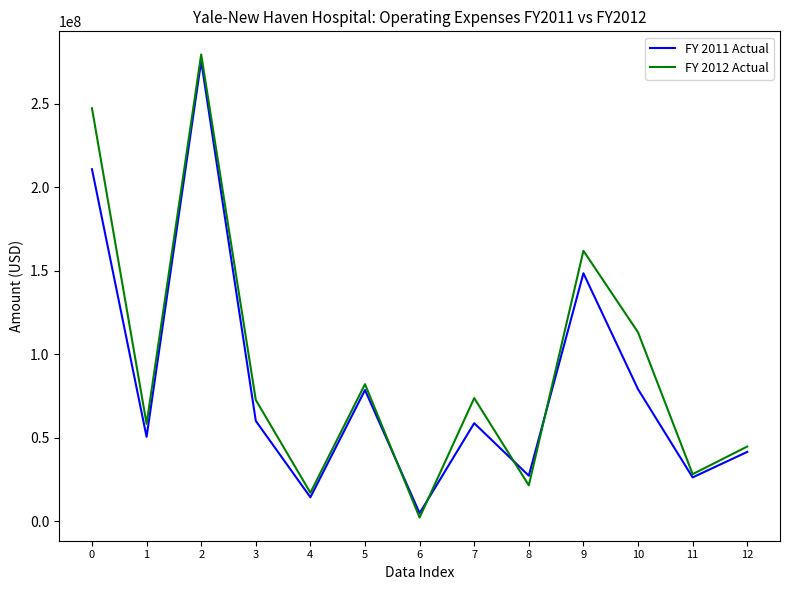

What is the difference between the highest and lowest values at 10?

34057000